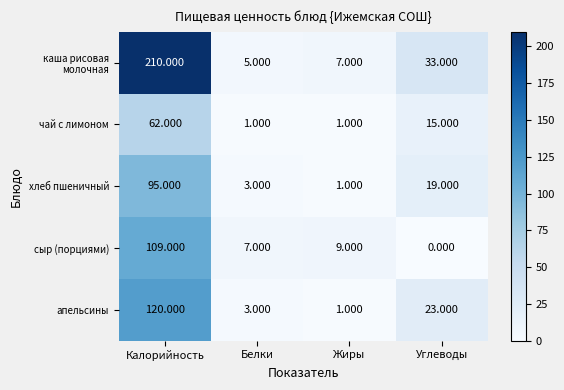

Which category has the lowest value in the хлеб пшеничный series?

Жиры